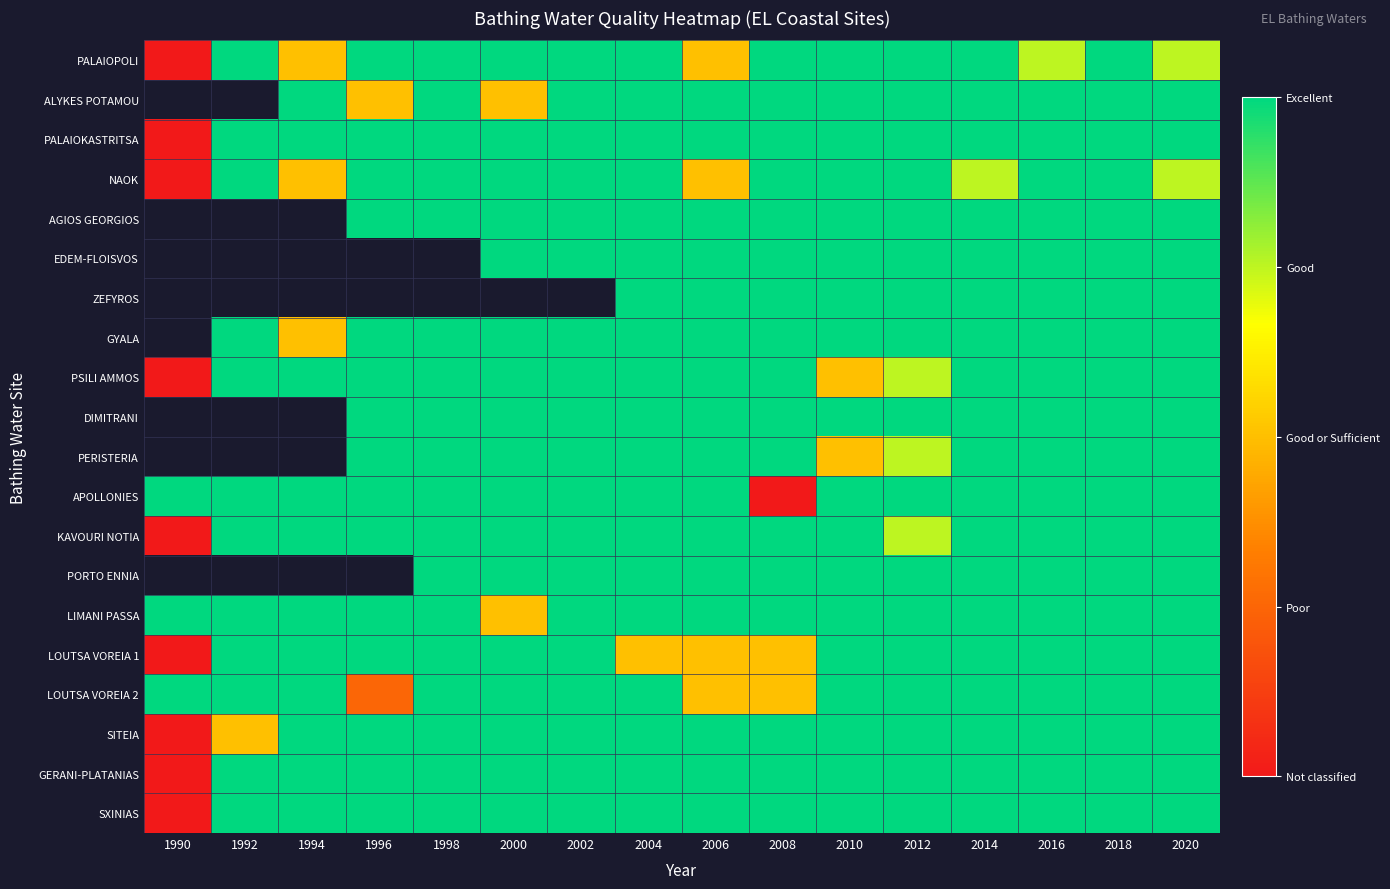

At which category is the sum across all series the highest?

2018